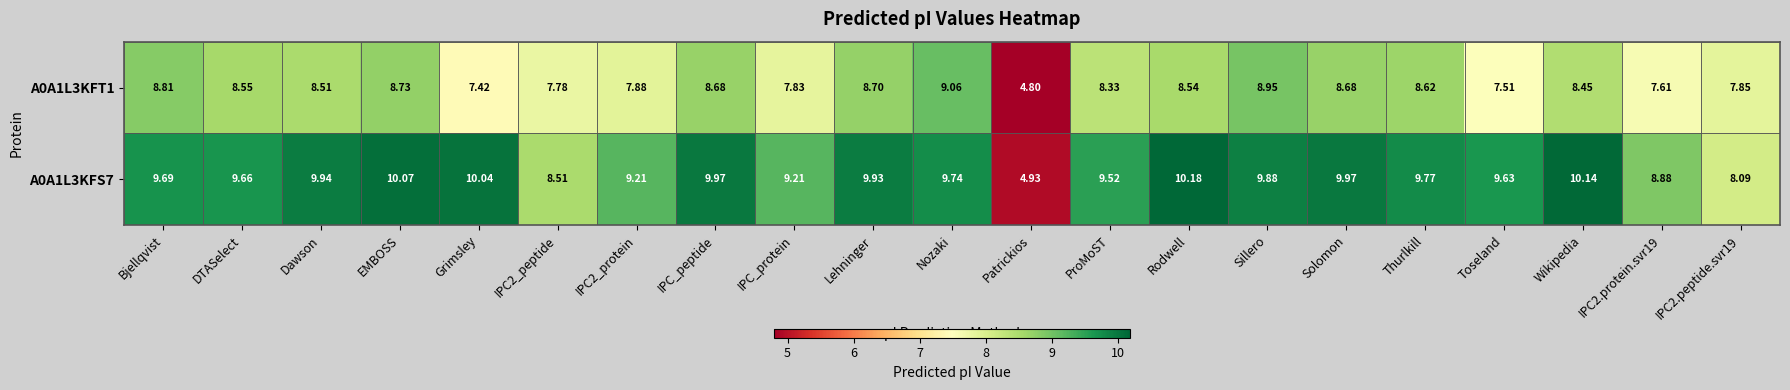

At how many categories does at least one series exceed 5?

20